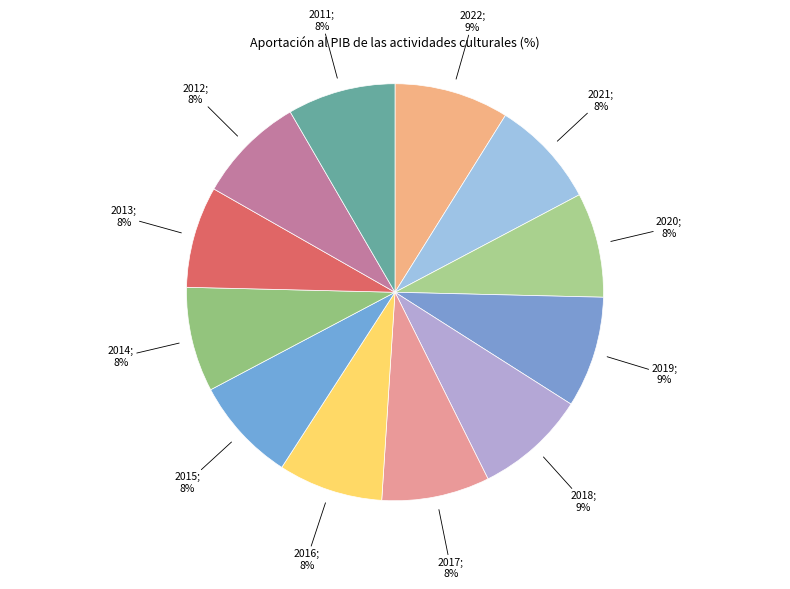

Which slice is the largest?

2022